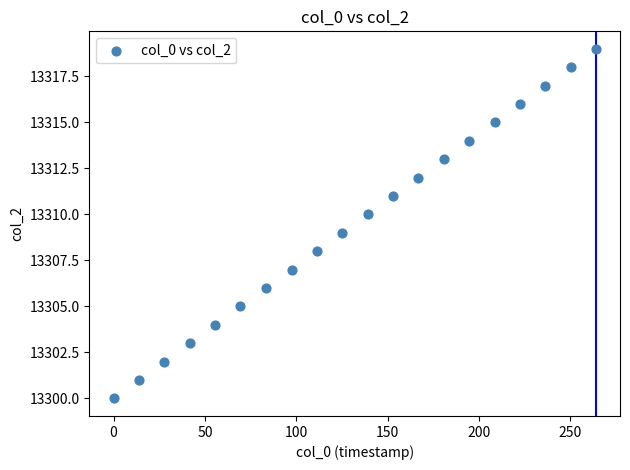

What is the range of Y values (max minus min)?

19